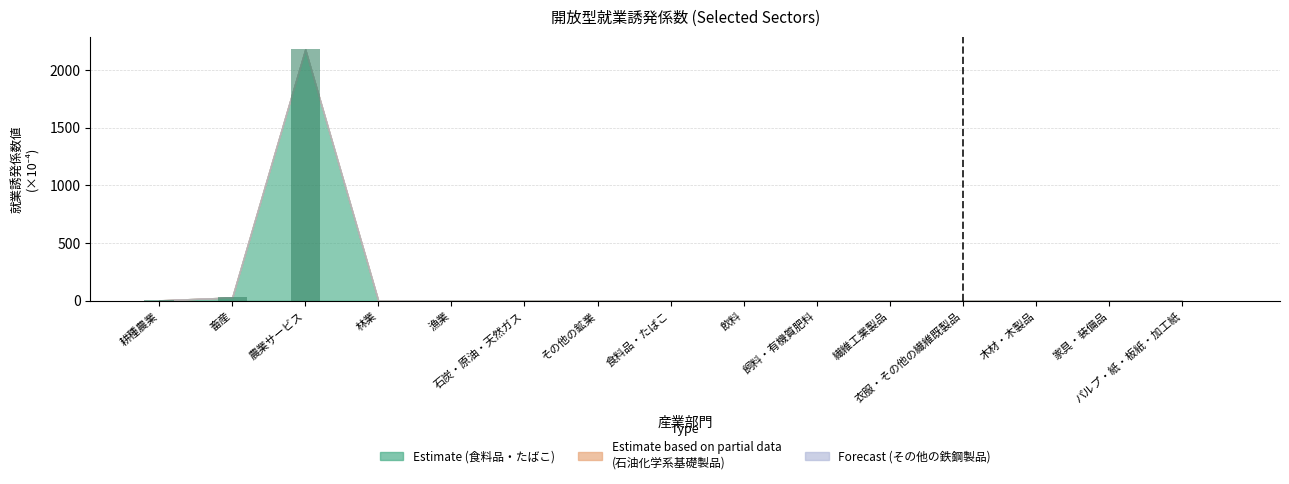

How many groups of bars are there?

15